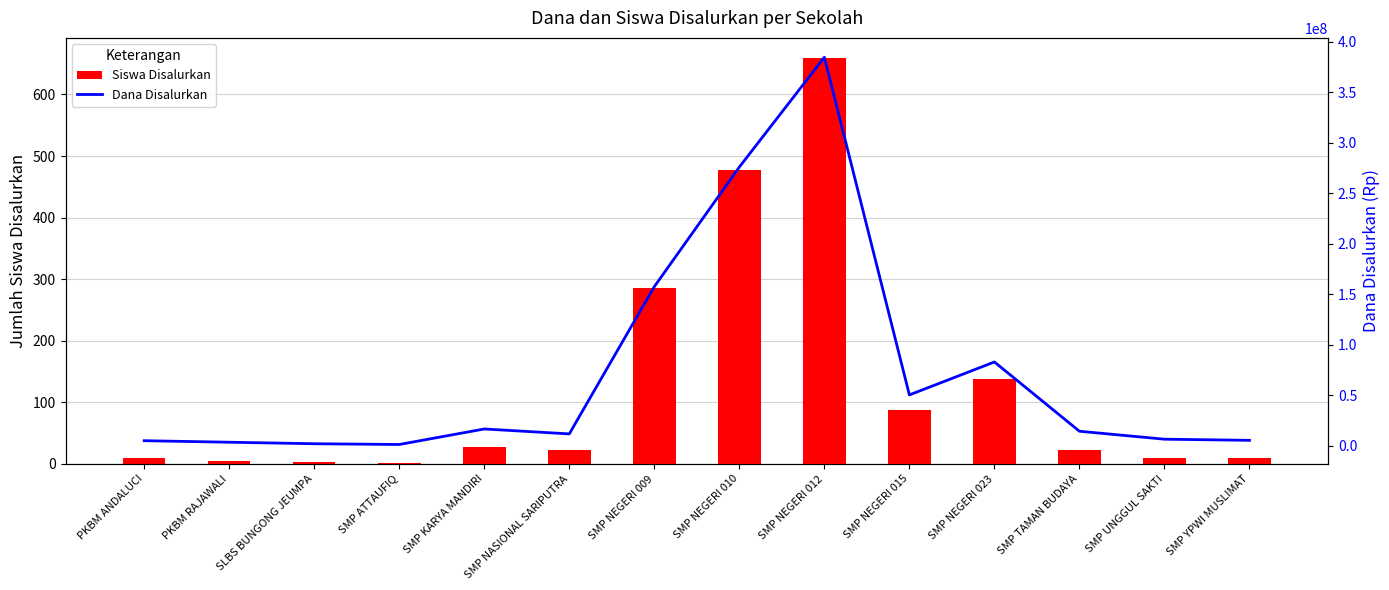

What position from the left is SMP KARYA MANDIRI?

5